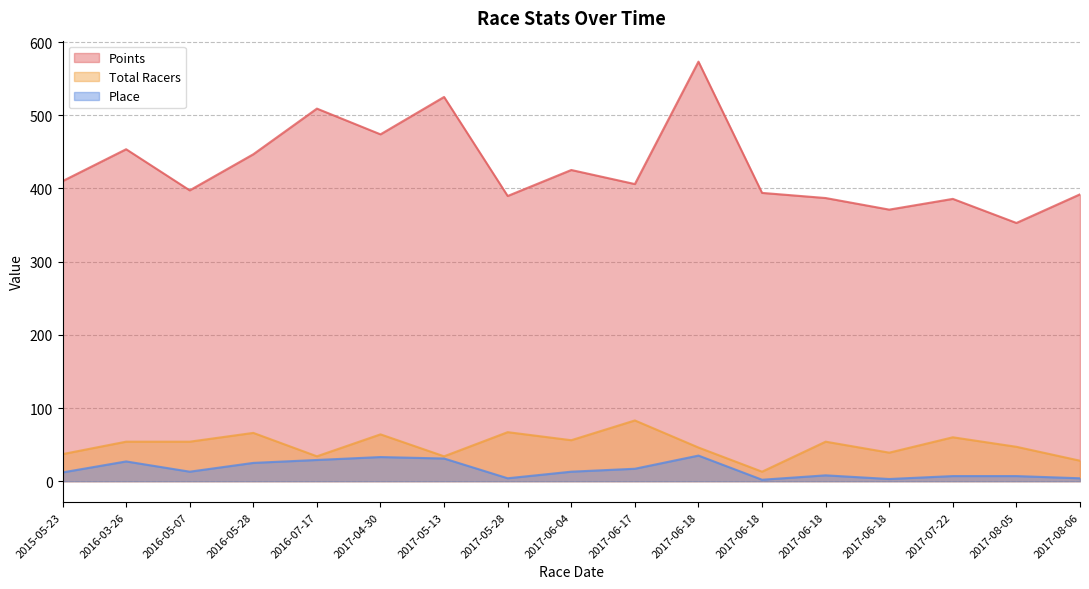

True or false: Place and Points cross at least once.

False